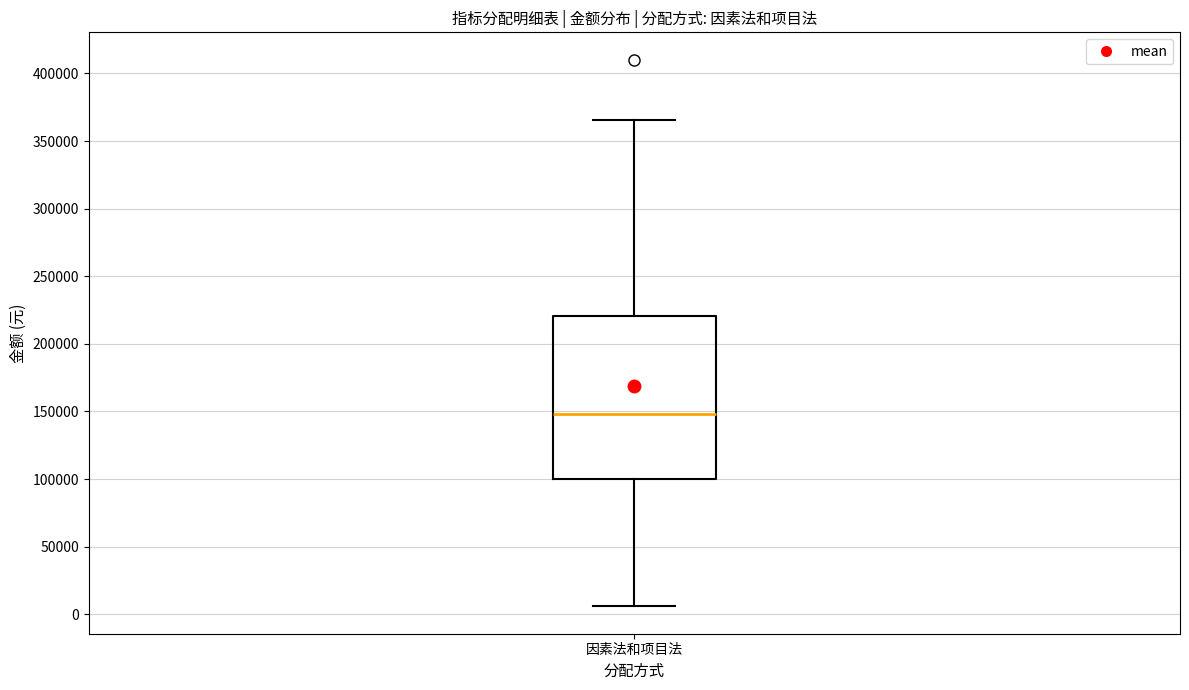

Read this box plot against the y-axis: the position of the median line, the range covered by the box, and the ends of both whiskers. The values are not printed on the chart, so give them approximately, as read against the axis.

median 150000, box 100000 to 220000, whiskers 5000 to 365000